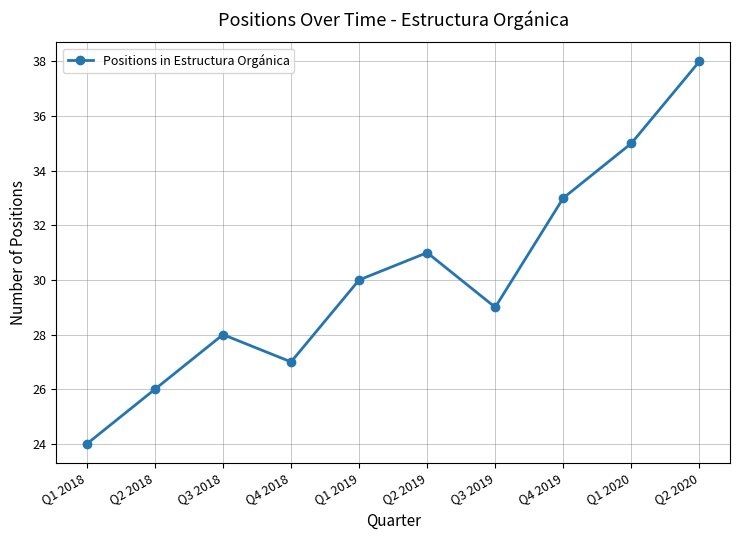

Reading left to right, extract all data points from this chart.

Q1 2018=24	Q2 2018=26	Q3 2018=28	Q4 2018=27	Q1 2019=30	Q2 2019=31	Q3 2019=29	Q4 2019=33	Q1 2020=35	Q2 2020=38